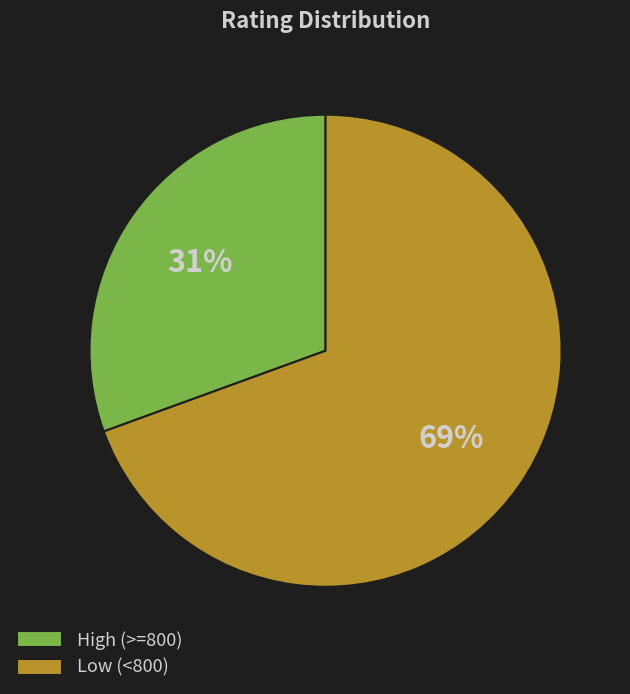

To the nearest percent, what is the average slice percentage?

50%